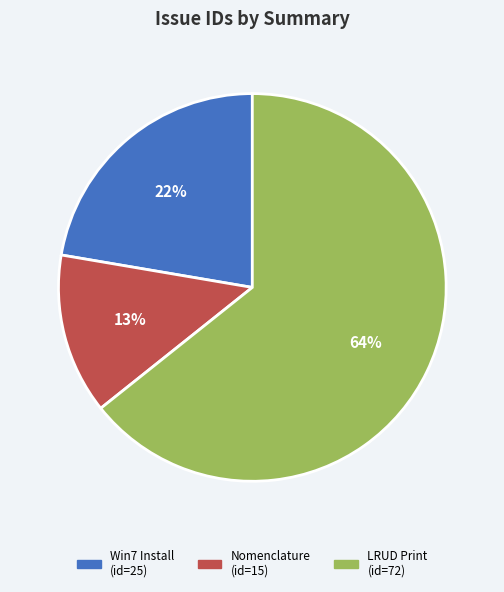

Does any single category account for the majority?

Yes